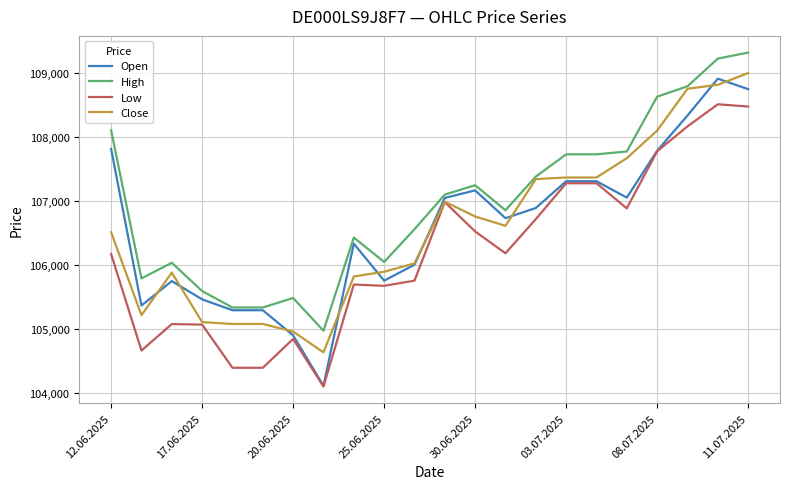

Does the chart have visible grid lines?

Yes